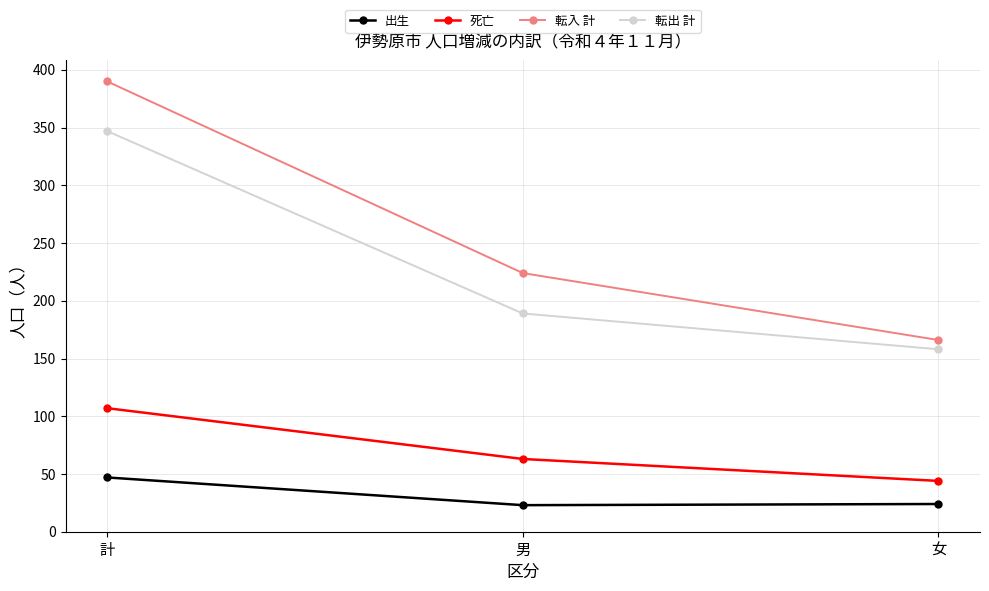

Is the value of 死亡 at 計 greater than the value of 出生 at 男?

Yes